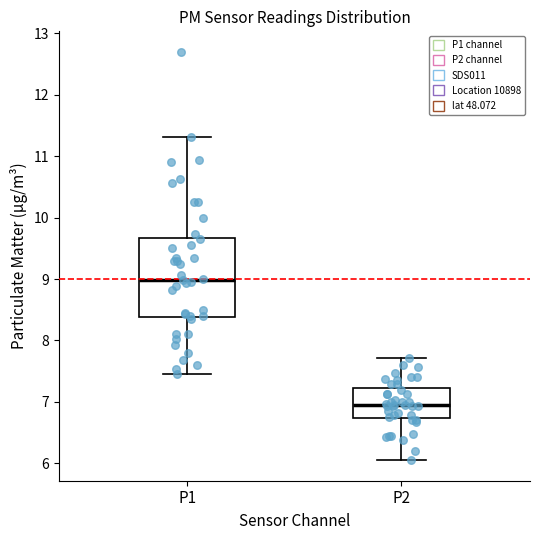

Which box has the lowest median line?

P2